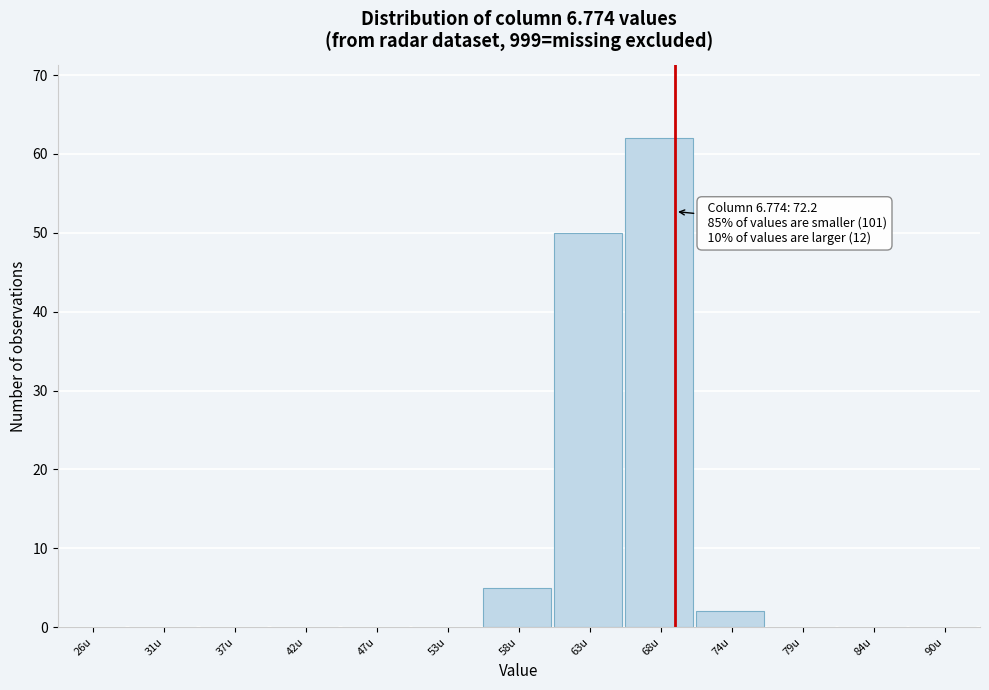

Reading left to right, what are all the values shown in this chart?

26u=0	31u=0	37u=0	42u=0	47u=0	53u=0	58u=5	63u=50	68u=62	74u=2	79u=0	84u=0	90u=0